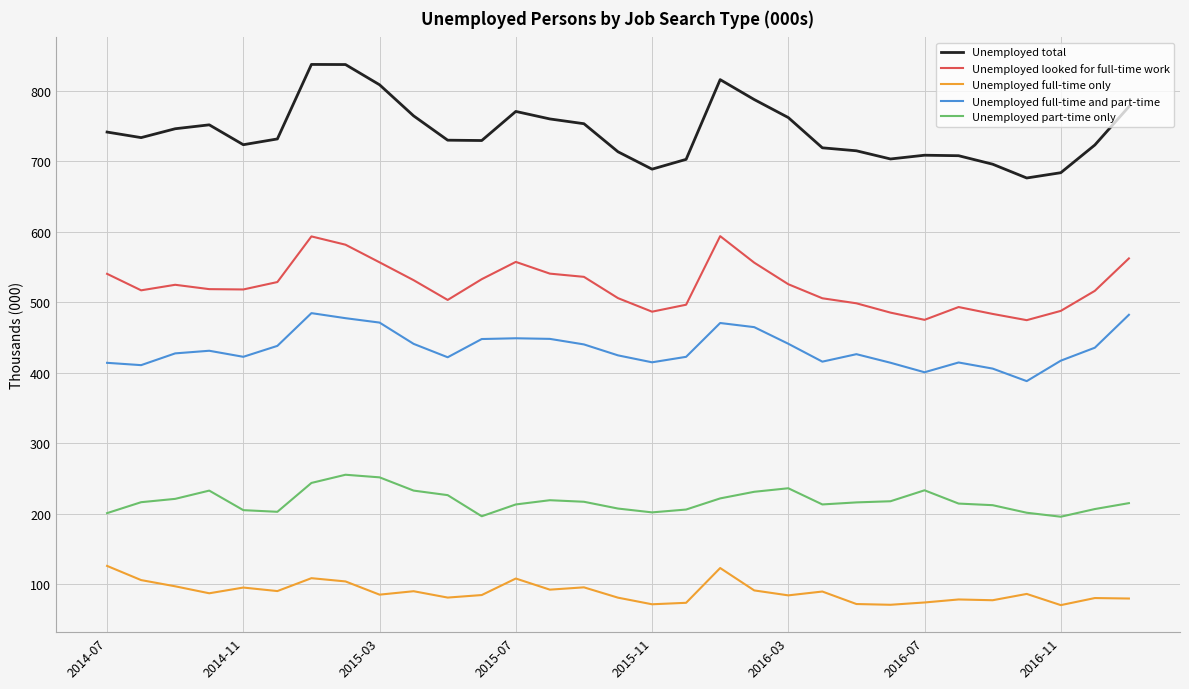

Rank the series by their maximum value, from lowest to highest.

Unemployed full-time only, Unemployed part-time only, Unemployed full-time and part-time, Unemployed looked for full-time work, Unemployed total